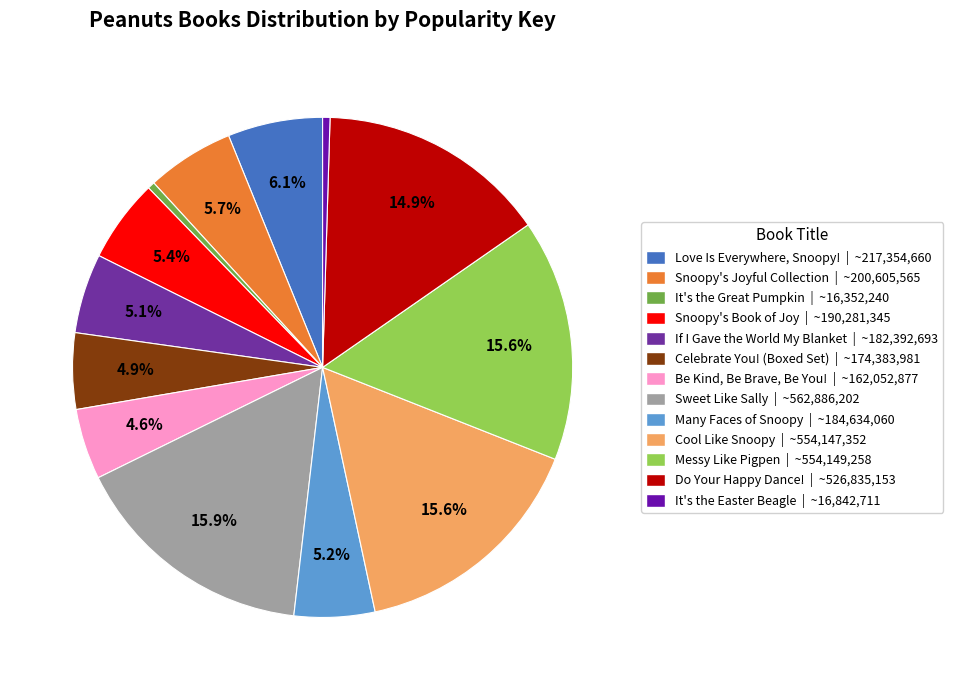

How many slices are in this pie chart?

13